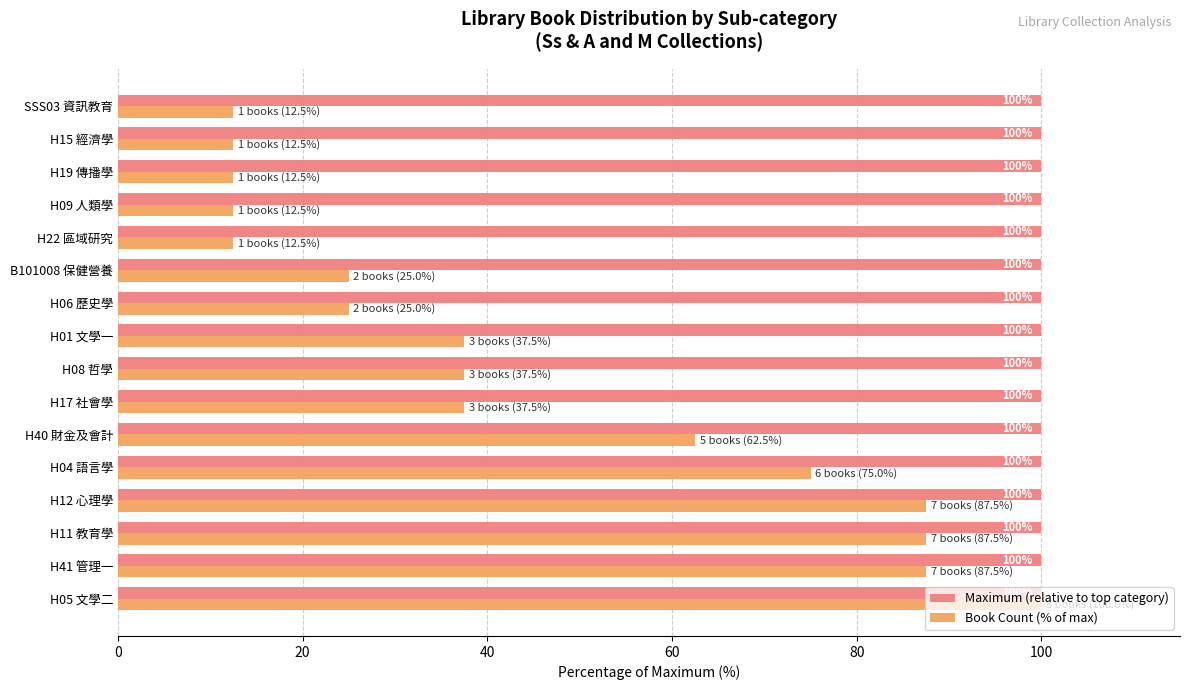

Rank the series by their average value, from lowest to highest.

Book Count (% of max), Maximum (relative to top category)